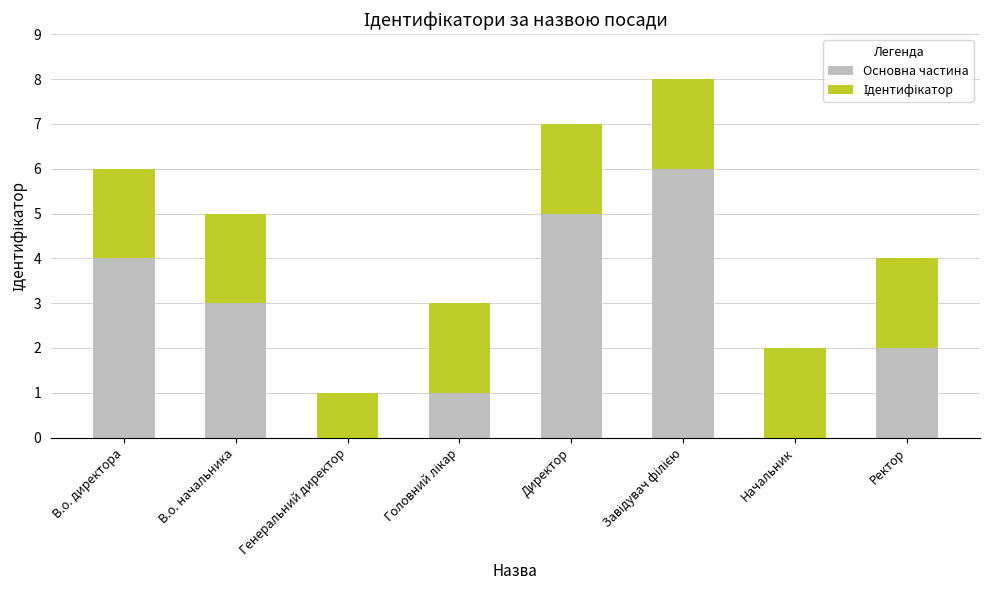

What is the difference between the Основна частина values at Ректор and В.о. директора?

2